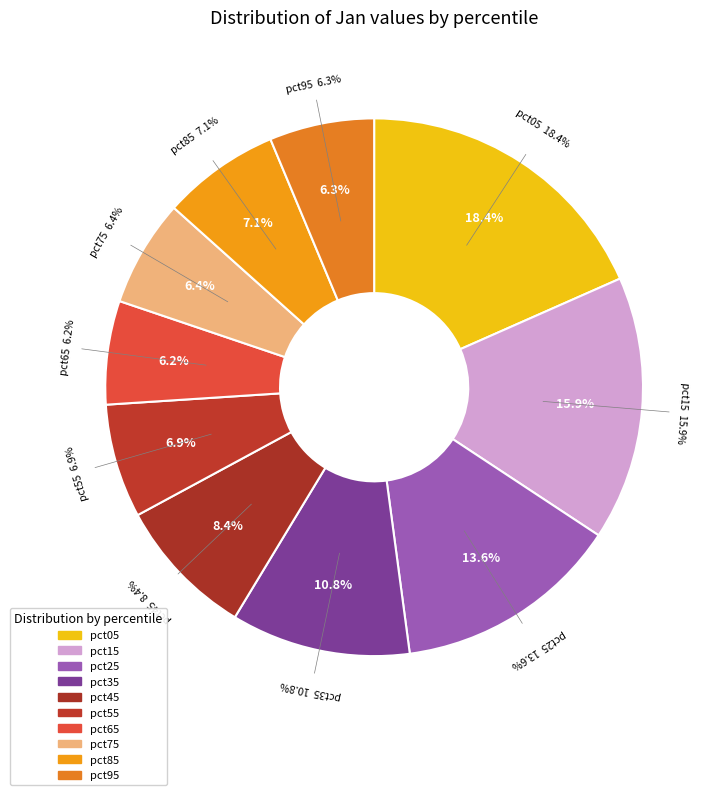

Does any single category account for the majority?

No